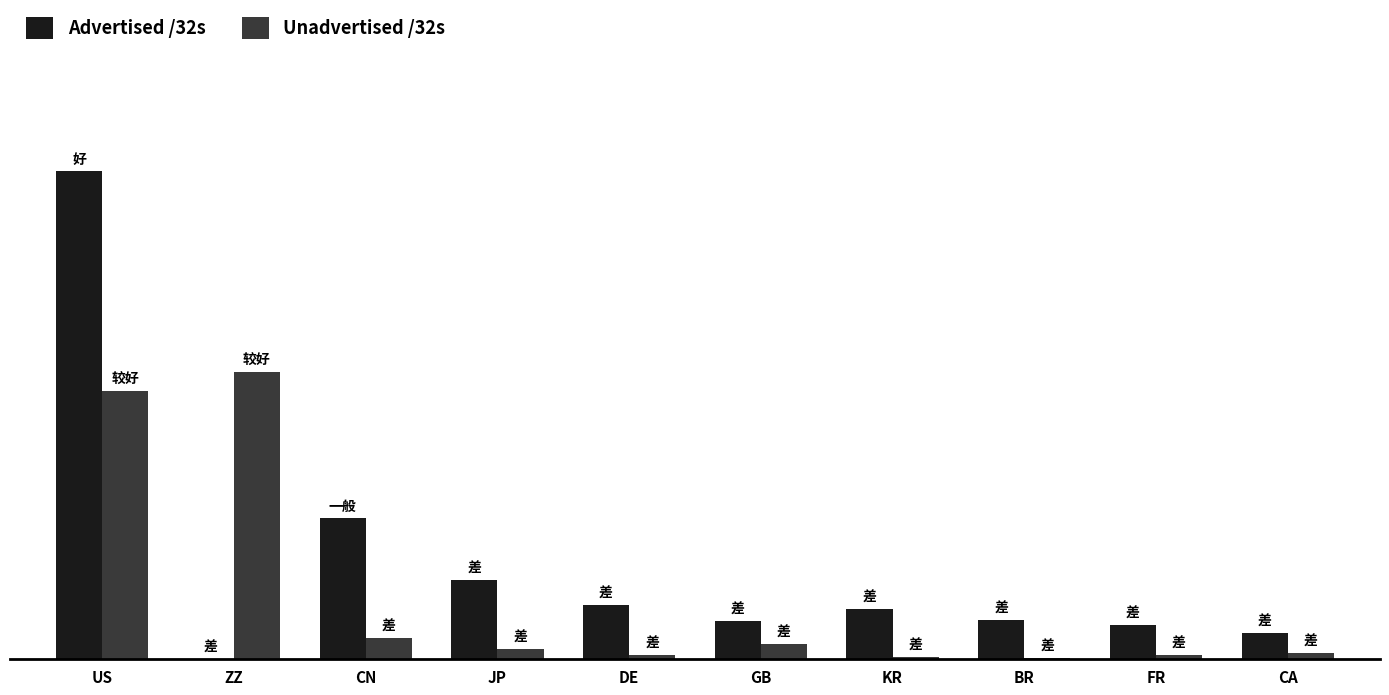

What is the value of the Advertised /32s bar at the 7th from the left?

106717184